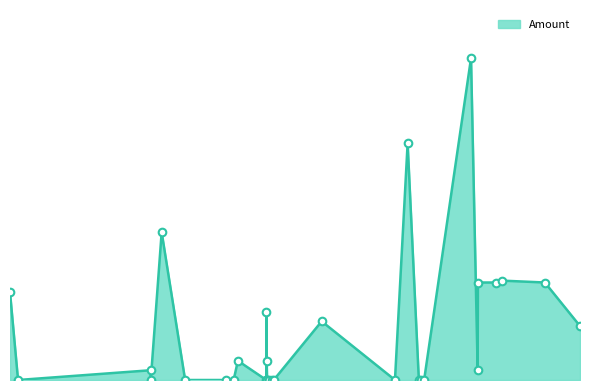

Between 2017-06-16 18:39:36 and 2017-06-13 13:35:15, which is larger?

2017-06-16 18:39:36